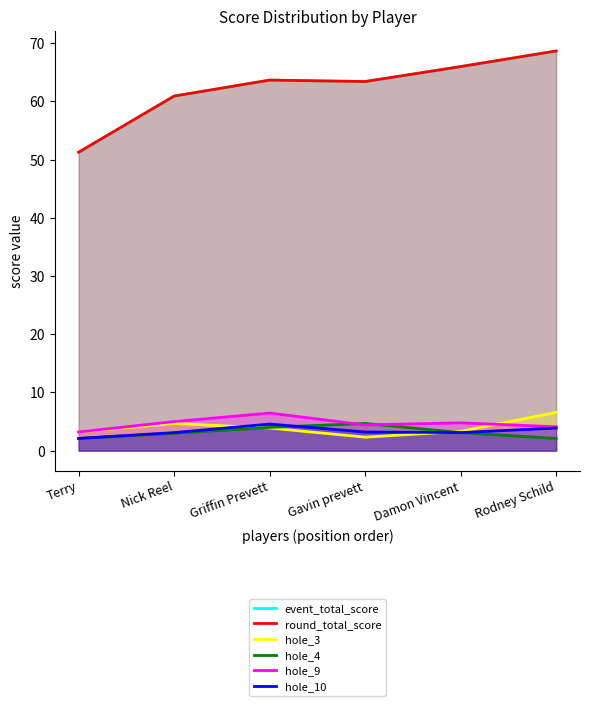

At which label does hole_4 first exceed 3?

Nick Reel